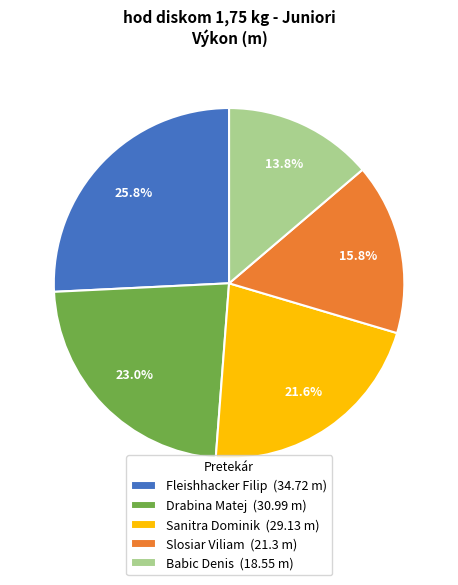

Is it true that Fleishhacker Filip is 26% of the pie?

True